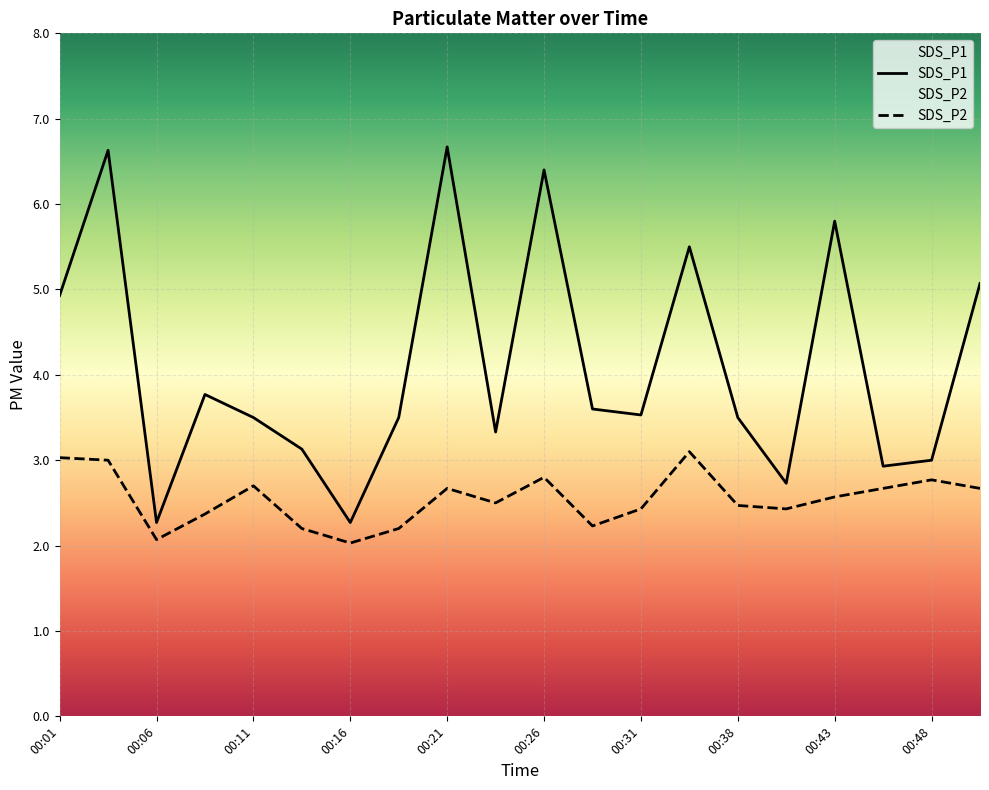

Which category has the lowest value in the SDS_P1 series?

00:06